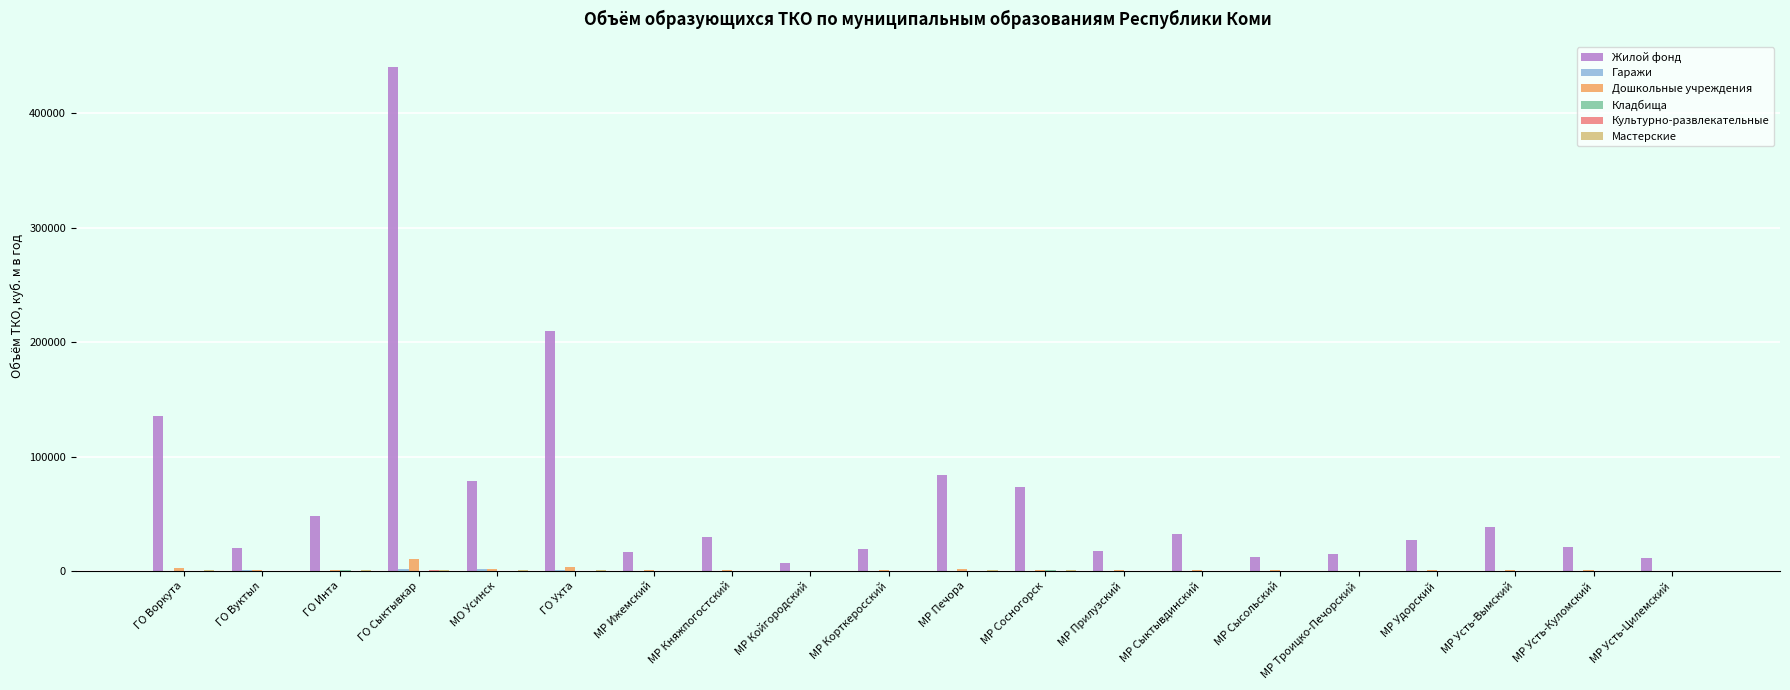

At which category does the chart reach its peak across all series?

ГО Сыктывкар